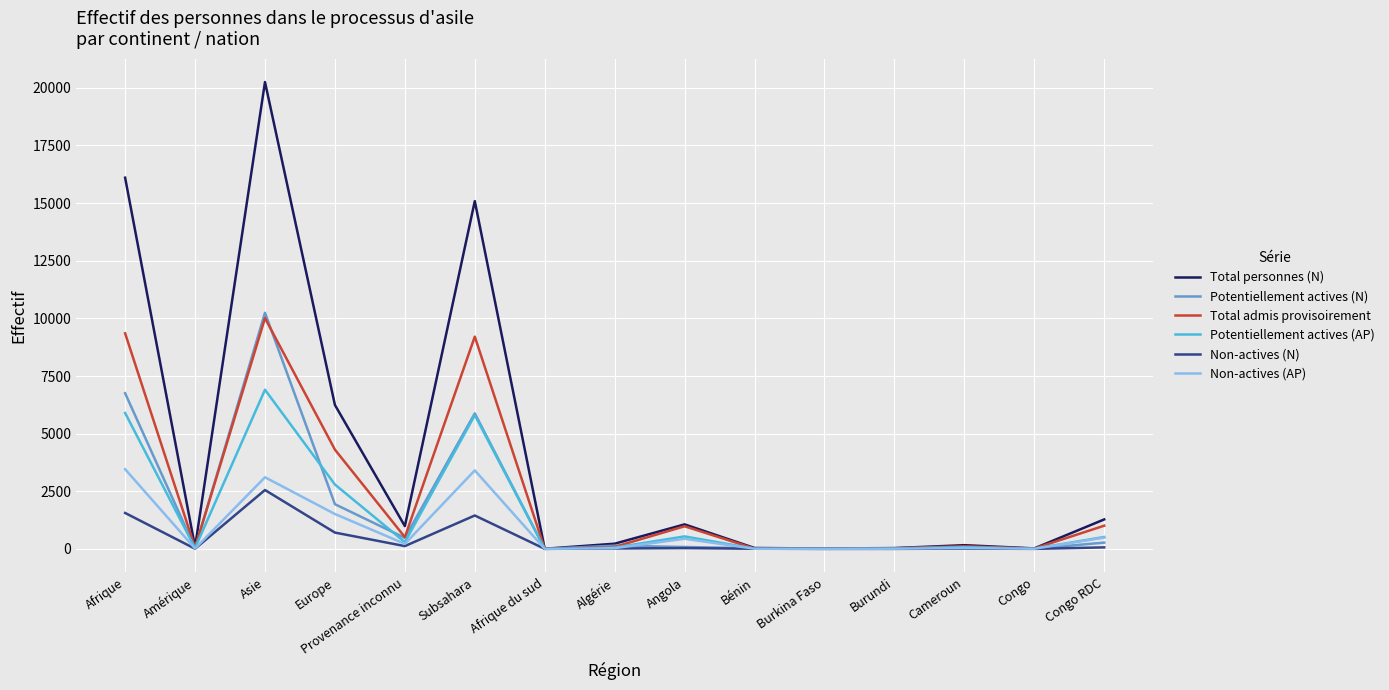

Where is Potentiellement actives (N) nearest to the value 5122?

Subsahara